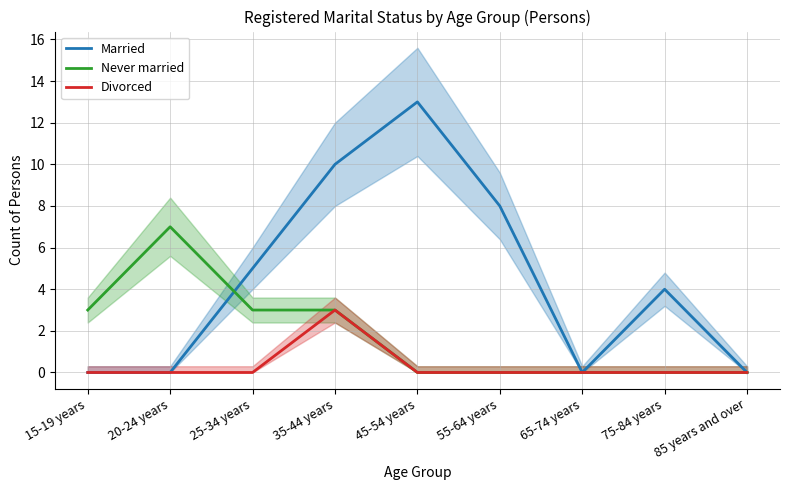

List the series in order of their peak value, highest first.

Married, Never married, Divorced